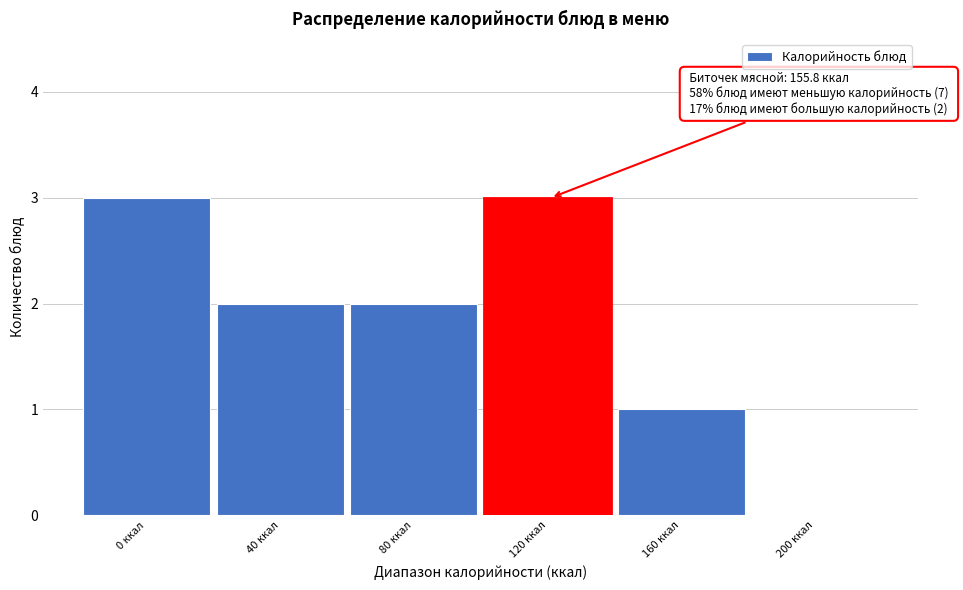

Reading left to right, what are all the values shown in this chart?

0 ккал=3	40 ккал=2	80 ккал=2	120 ккал=3	160 ккал=1	200 ккал=0